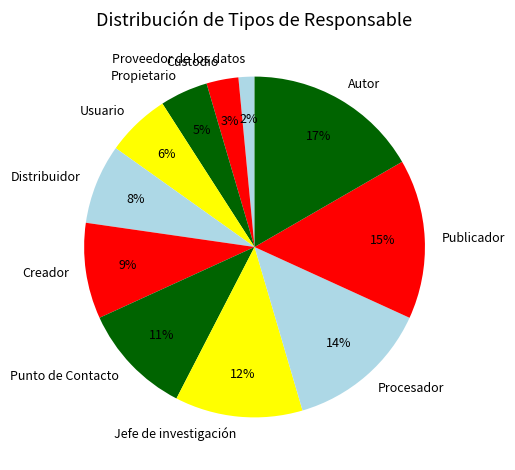

Rank the categories by value from highest to lowest.

Autor, Publicador, Procesador, Jefe de investigación, Punto de Contacto, Creador, Distribuidor, Usuario, Propietario, Custodio, Proveedor de los datos